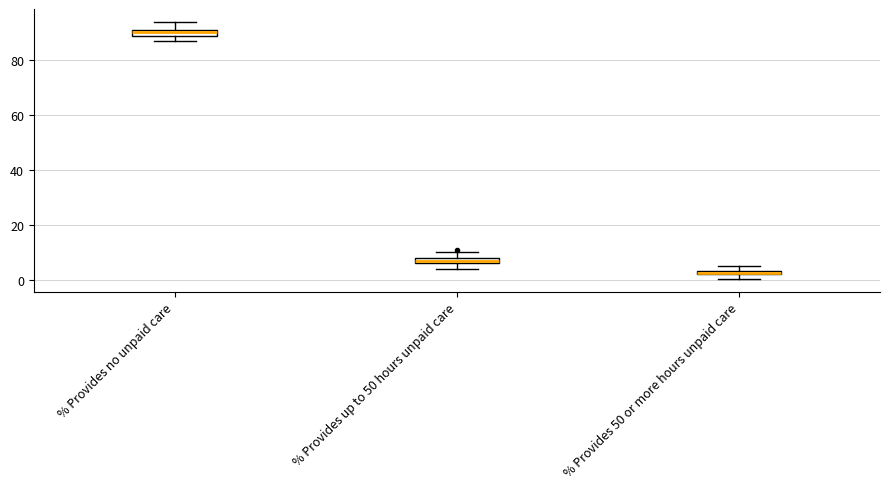

Where is the upper edge of the box for % Provides 50 or more hours unpaid care on the y-axis? The values are not printed on the chart, so give them approximately, as read against the axis.

4